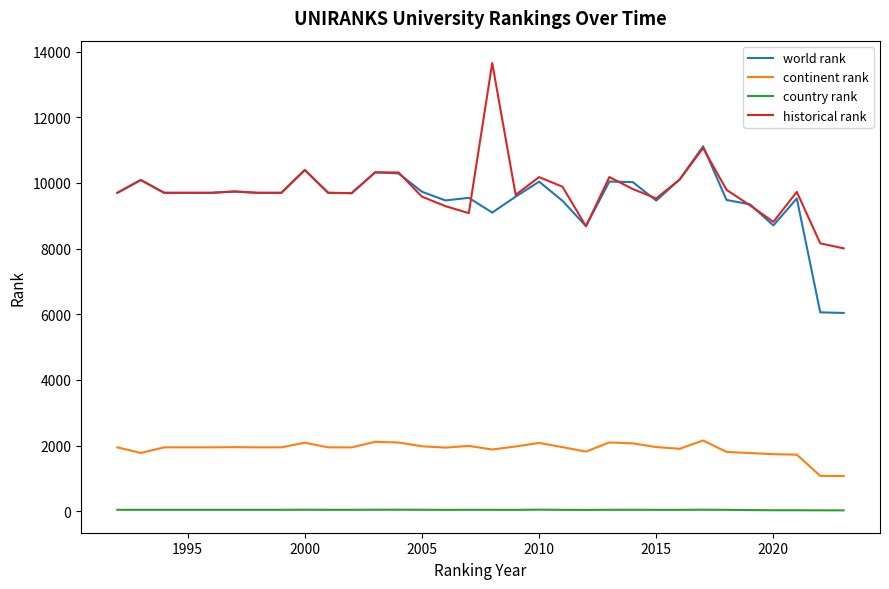

List the series in order of their peak value, lowest first.

country rank, continent rank, world rank, historical rank